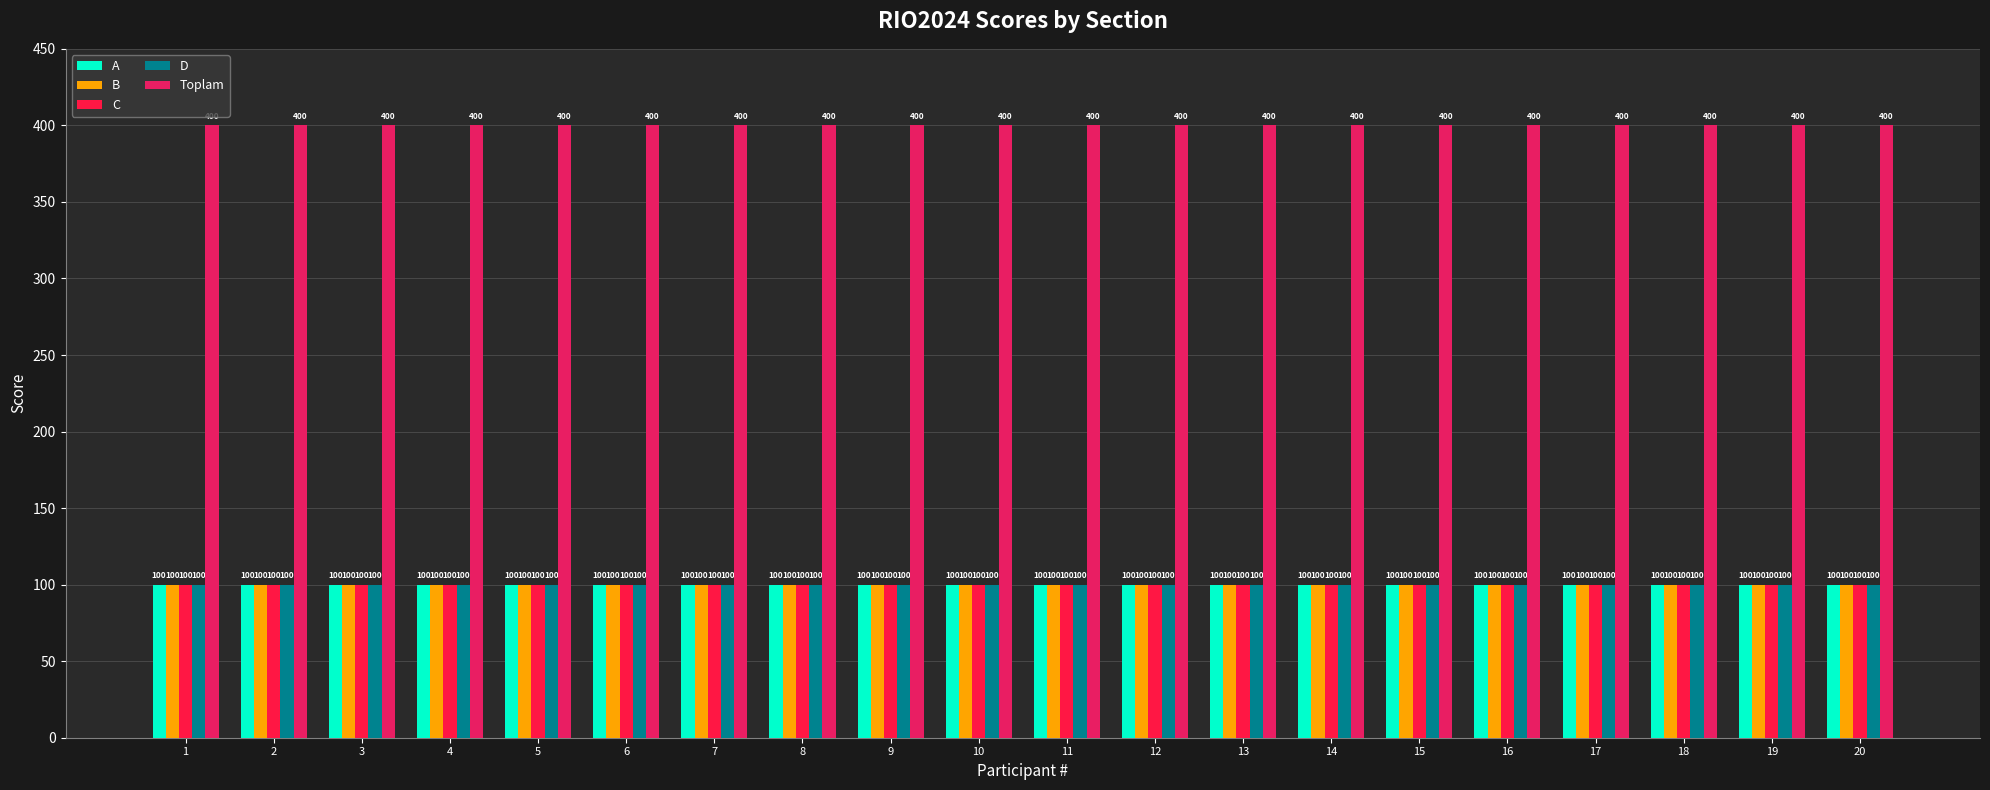

Reading left to right, what are all the values shown in this chart?

A: 100	100	100	100	100	100	100	100	100	100	100	100	100	100	100	100	100	100	100	100
B: 100	100	100	100	100	100	100	100	100	100	100	100	100	100	100	100	100	100	100	100
C: 100	100	100	100	100	100	100	100	100	100	100	100	100	100	100	100	100	100	100	100
D: 100	100	100	100	100	100	100	100	100	100	100	100	100	100	100	100	100	100	100	100
Toplam: 400	400	400	400	400	400	400	400	400	400	400	400	400	400	400	400	400	400	400	400